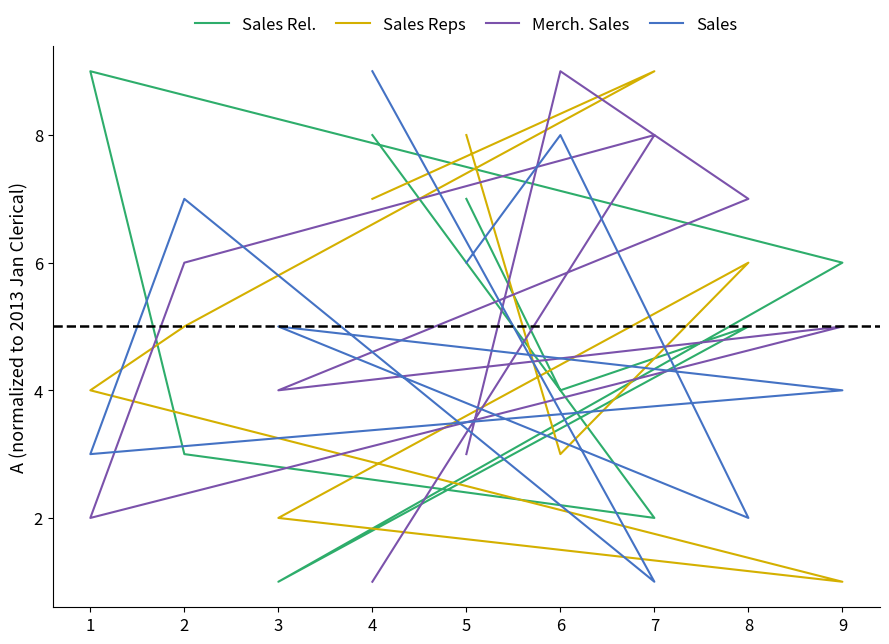

How many Sales Rel. values are between 3 and 7?

5